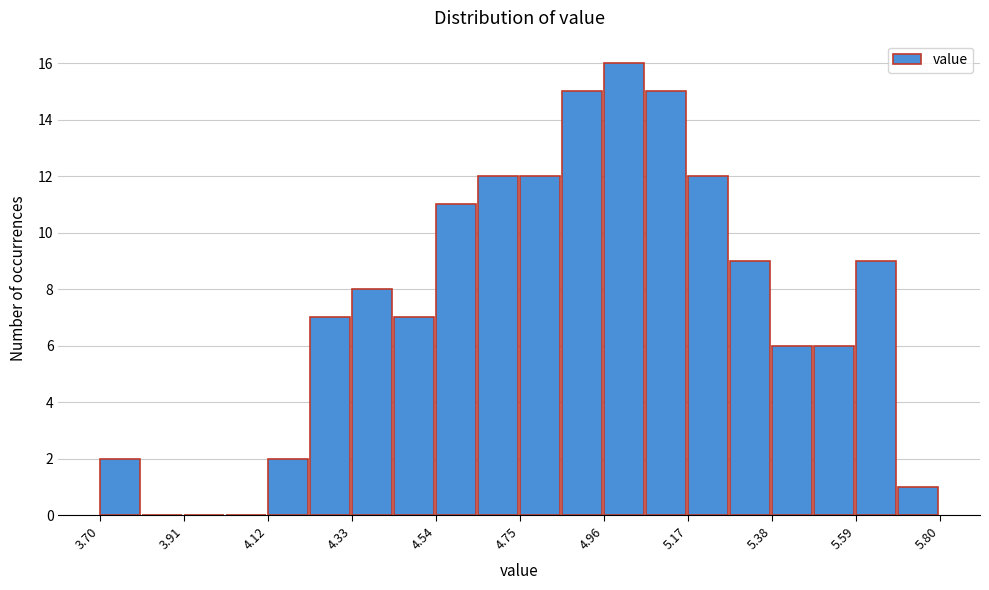

Around what value on the x-axis is the tallest bar? Give the approximate position of its centre, as read against the axis.

5.00